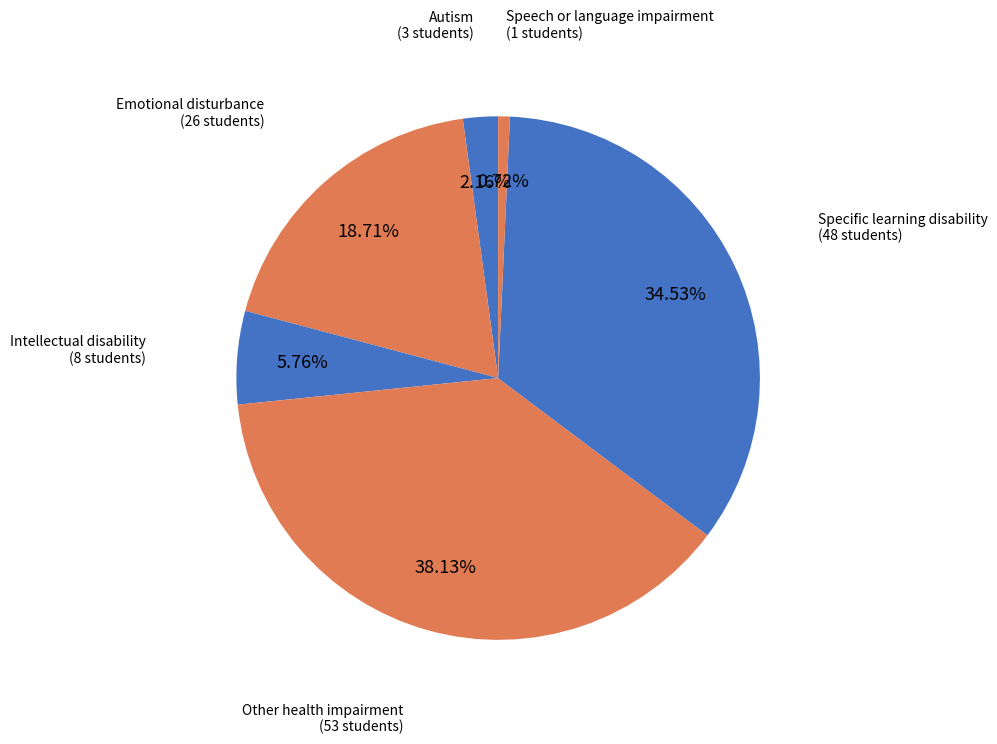

How many segments does this pie chart have?

6